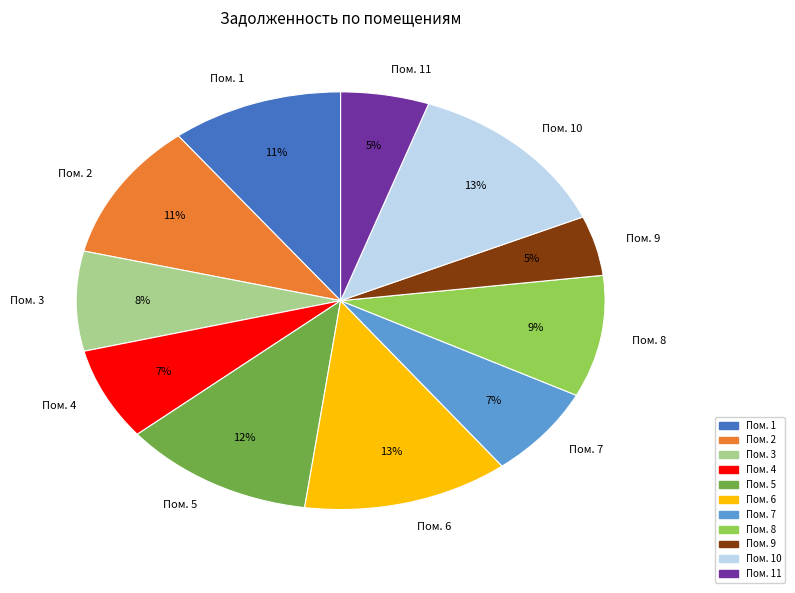

Count the number of slices in the pie.

11